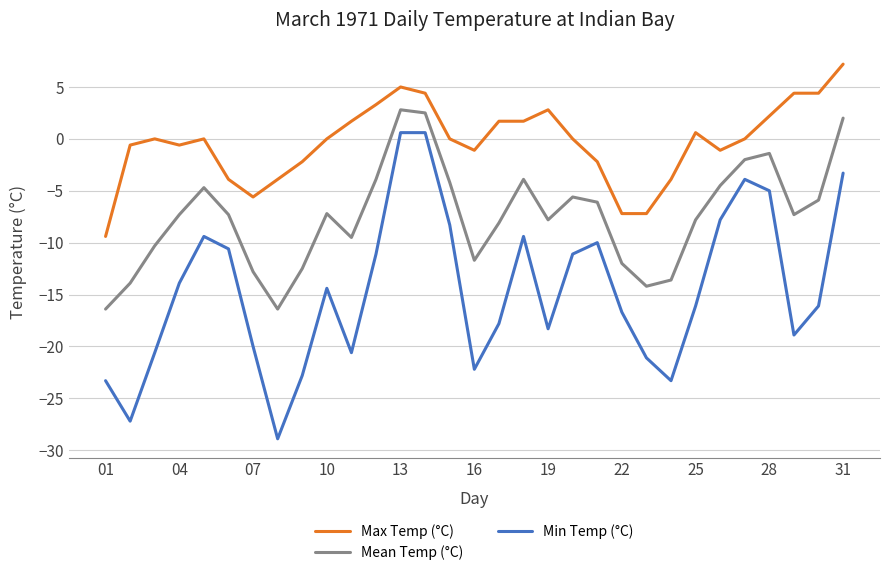

True or false: Min Temp (°C) and Mean Temp (°C) cross at least once.

False